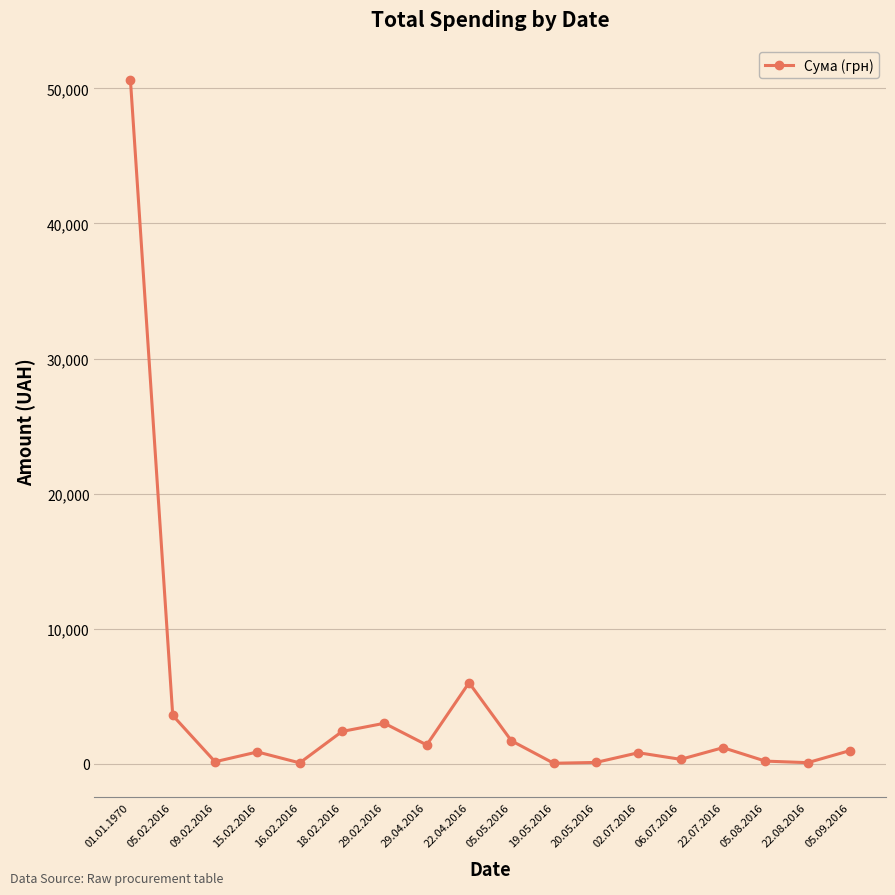

What is the average value?

4087.0